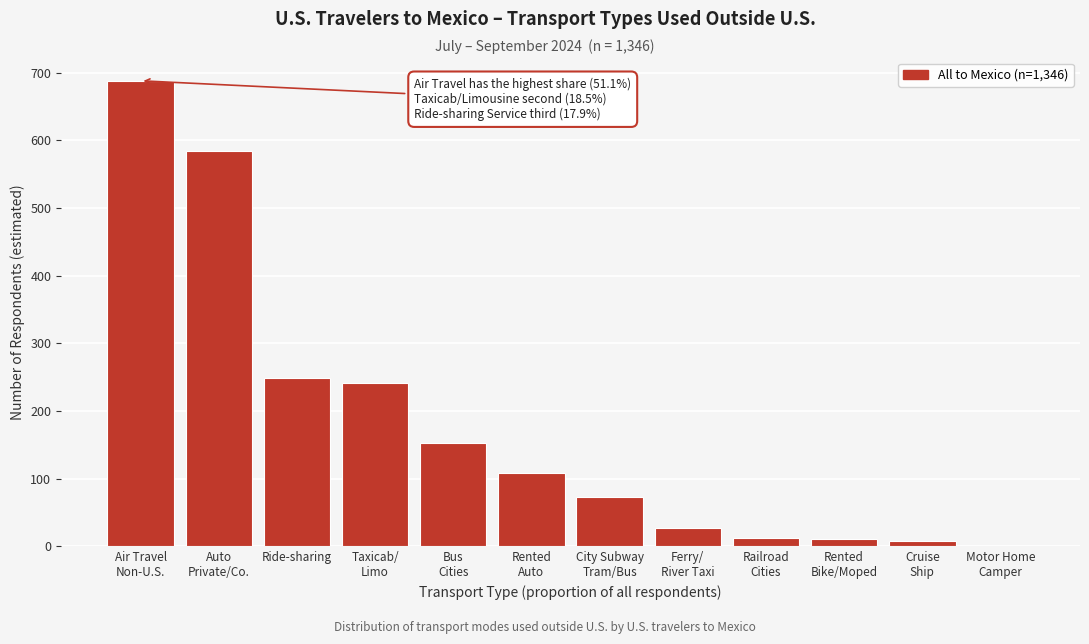

At which label is the value closest to 344?

Ride-sharing